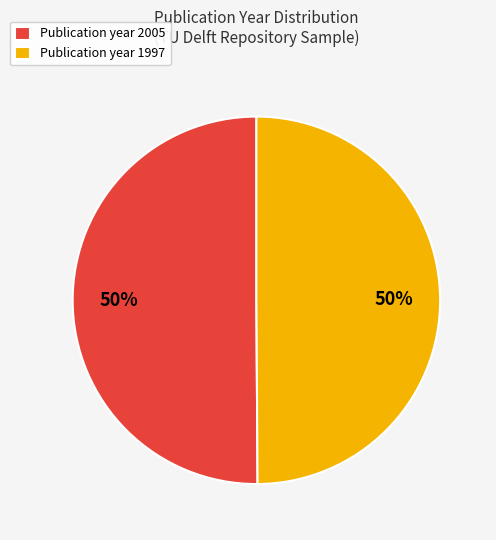

To the nearest percent, what percentage of the pie is Publication year 1997?

50%